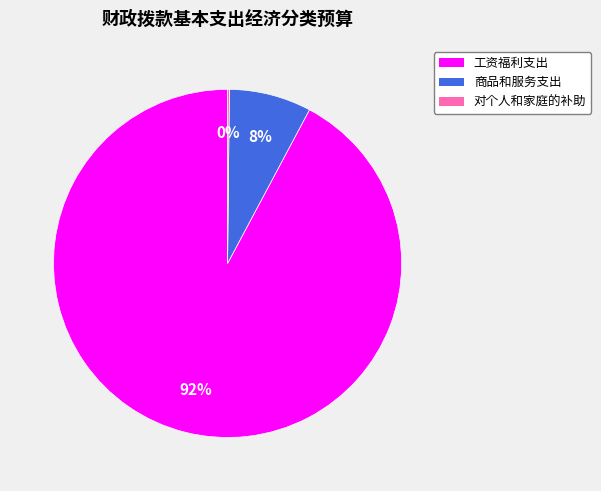

To the nearest percent, what portion does 工资福利支出 represent?

92%